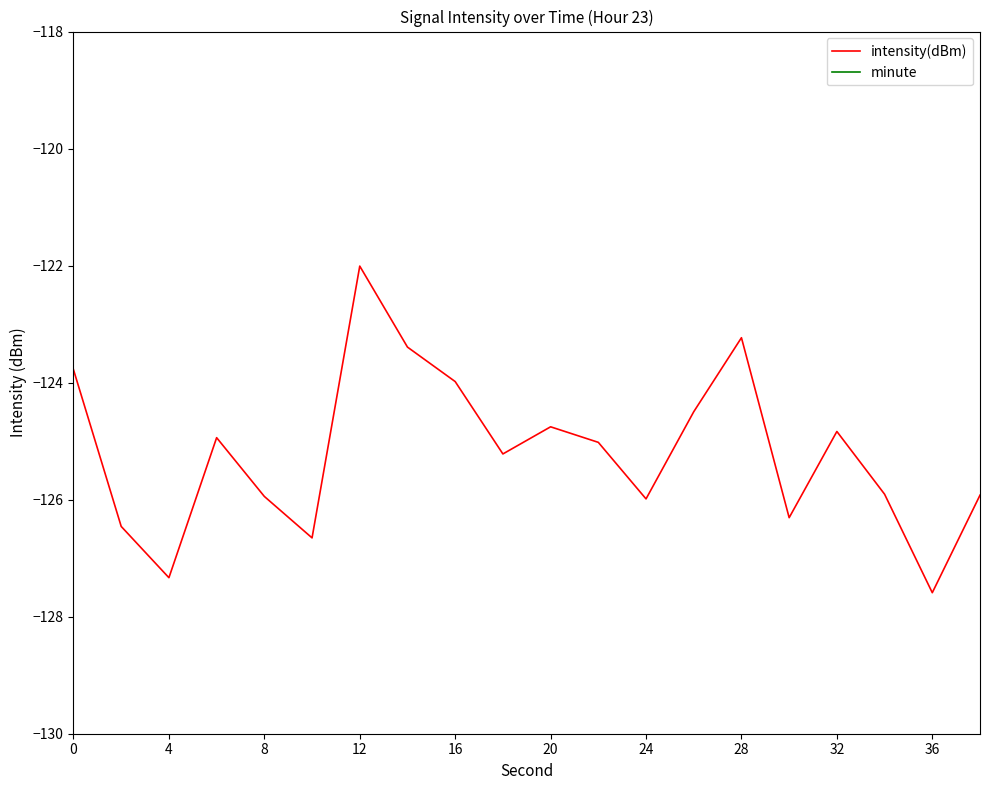

At 40, list the series in order from largest to smallest.

minute, intensity(dBm)